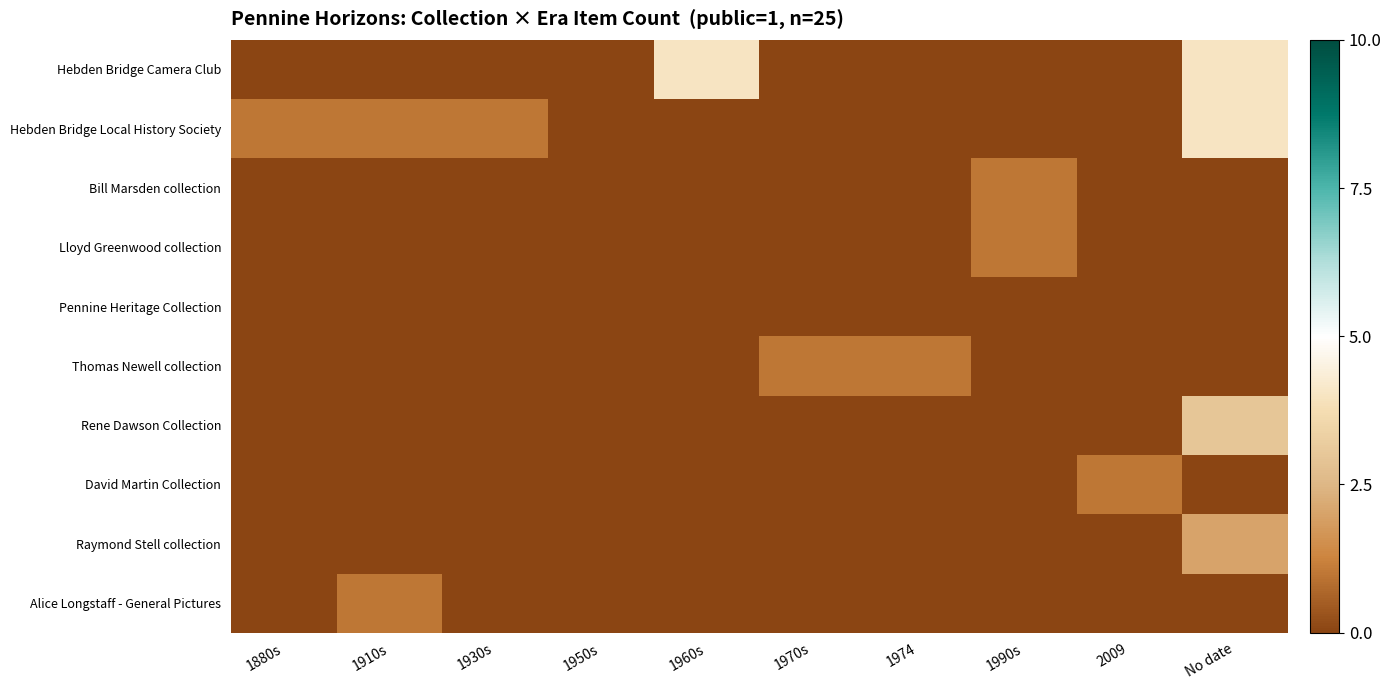

What is the difference between the highest and lowest values at 1910s?

1